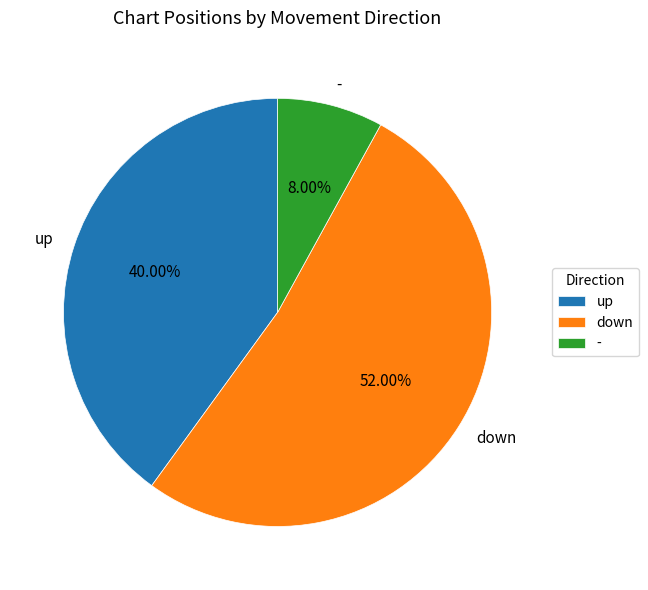

To the nearest percent, what is the difference between the largest and smallest slice percentages?

44%